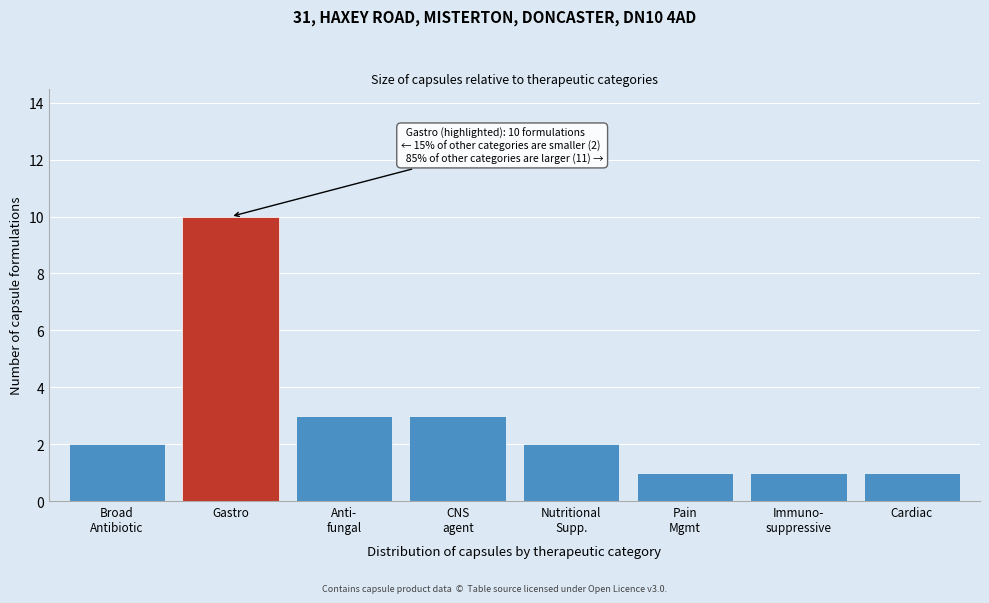

Reading right to left, transcribe all the data shown in this chart.

1	1	1	2	3	3	10	2